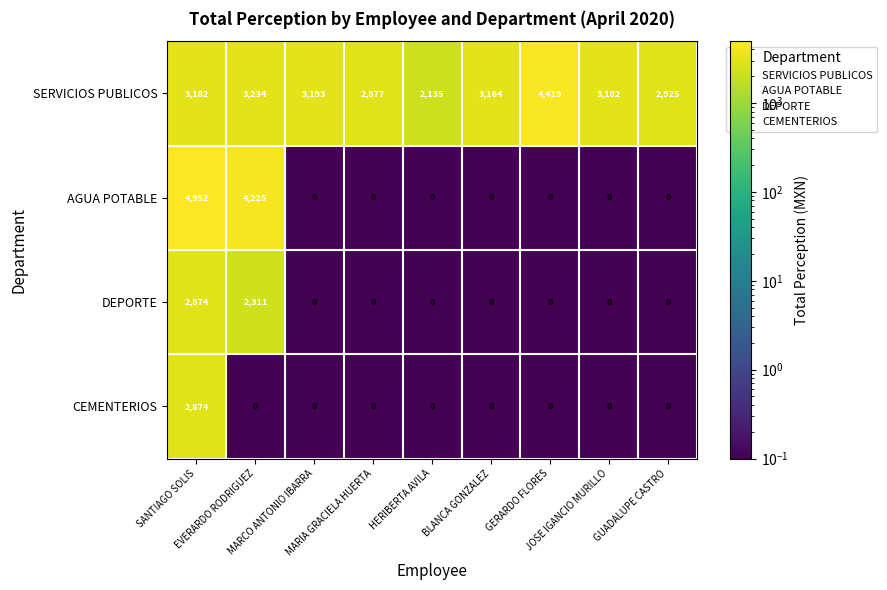

What is the maximum value shown in the chart?

4952